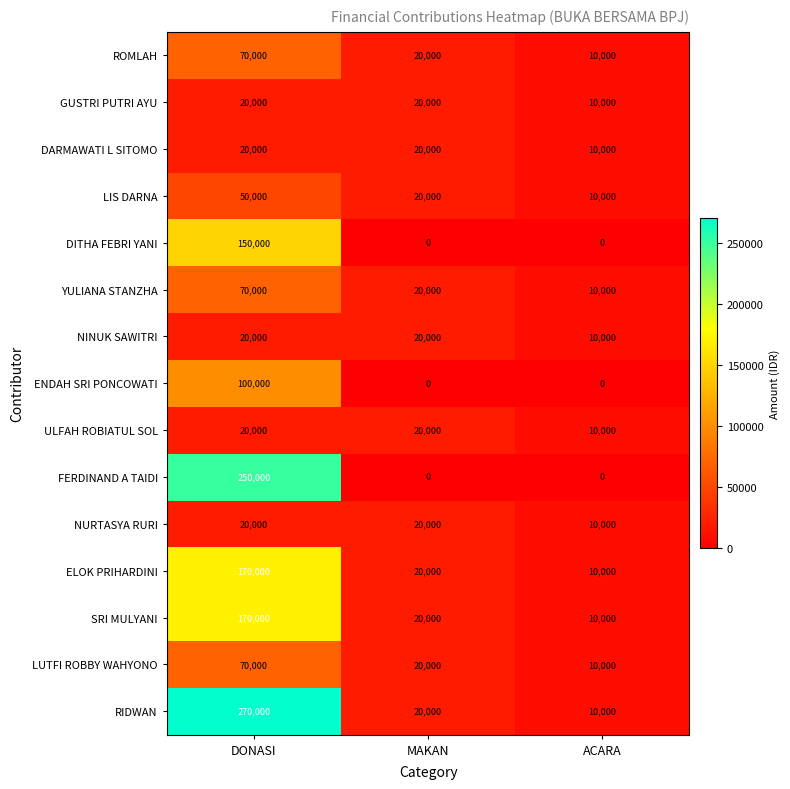

True or false: GUSTRI PUTRI AYU has a value of 20000 at DONASI.

True